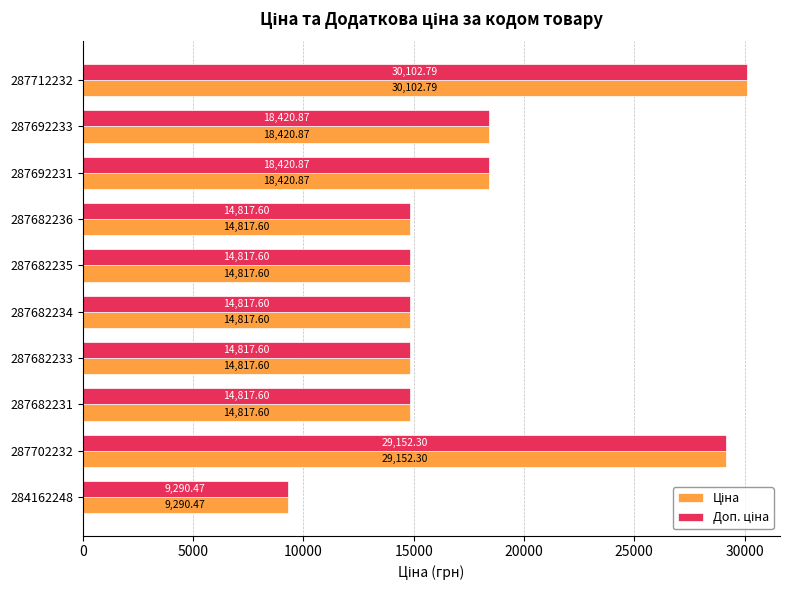

At which category is the sum across all series the highest?

287712232